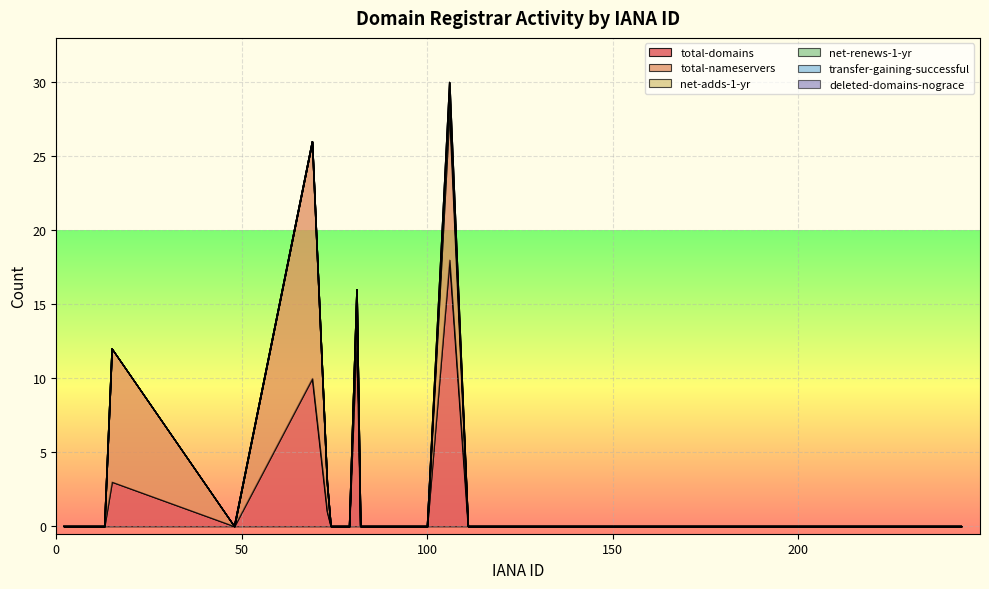

How many lines are shown in the chart?

6